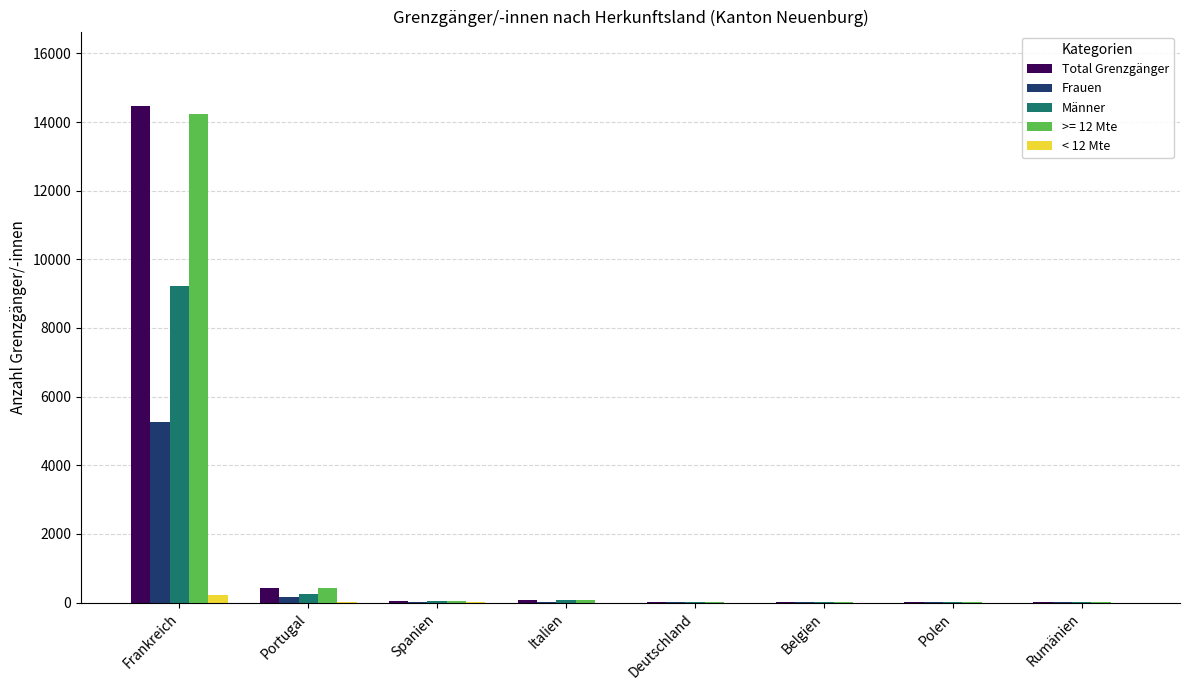

The Männer series shows 261 at Portugal. True or false?

True